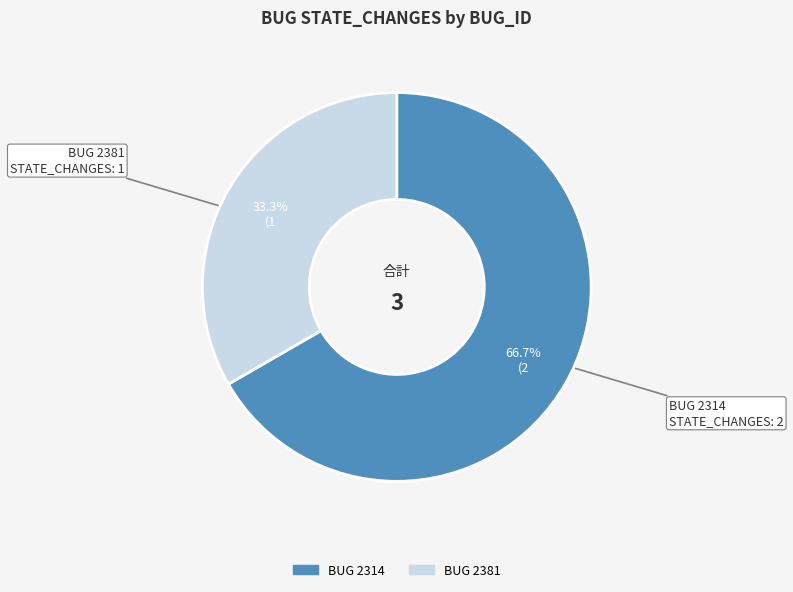

Is there a majority slice in this chart?

Yes